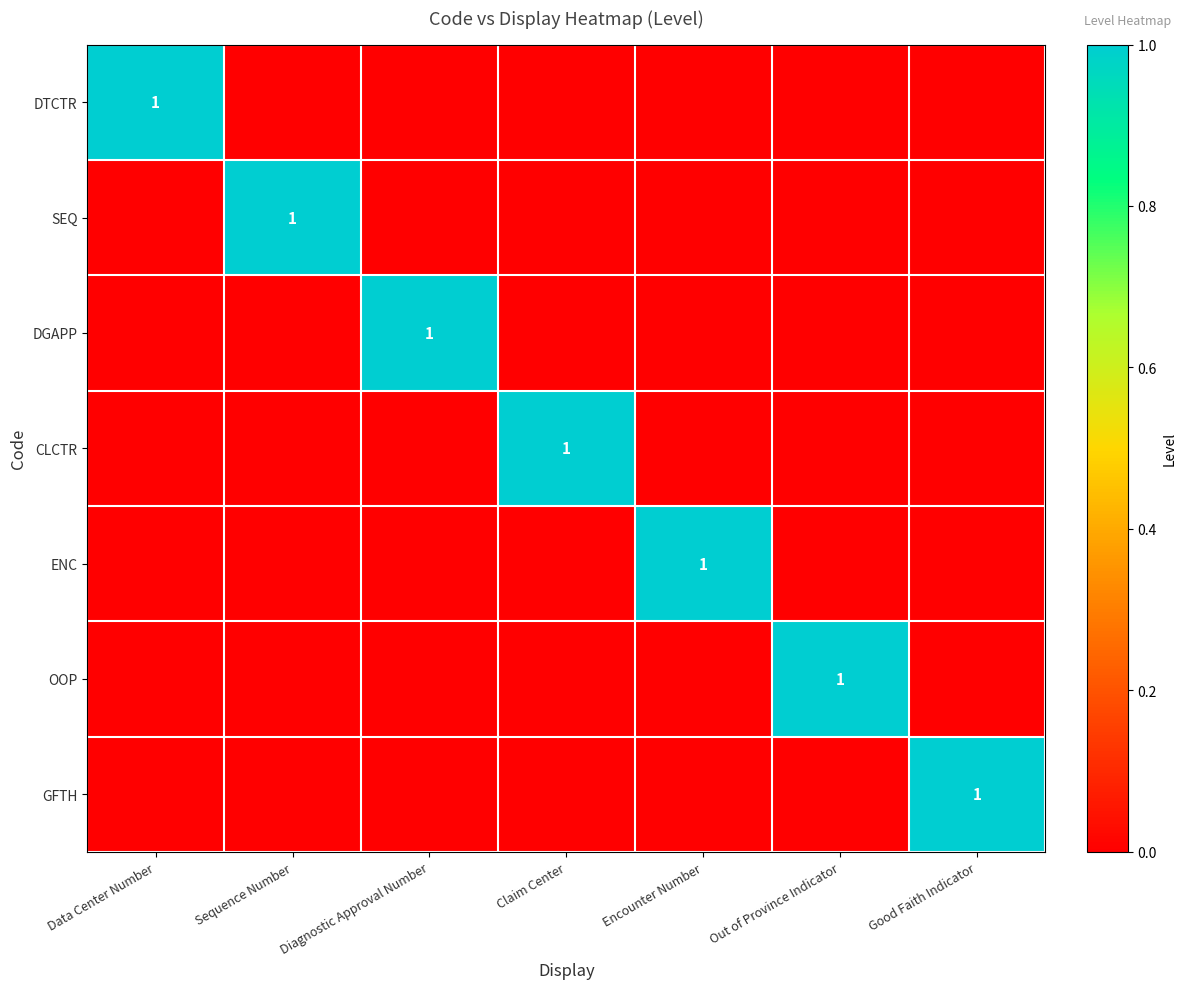

Which series has the widest spread of values?

DTCTR